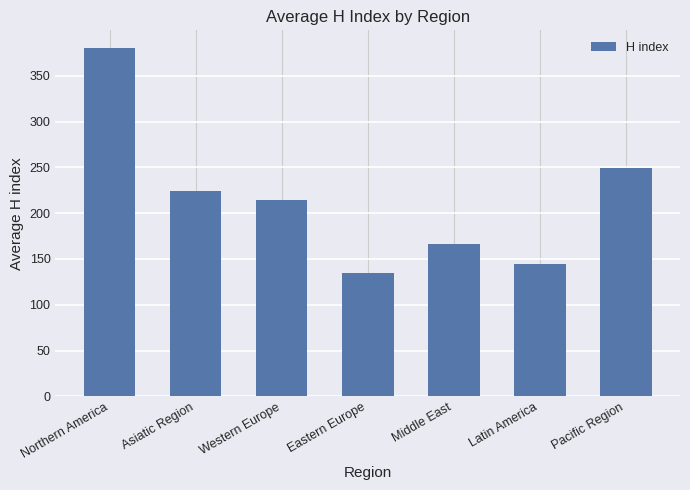

At which label is the value closest to 257?

Pacific Region